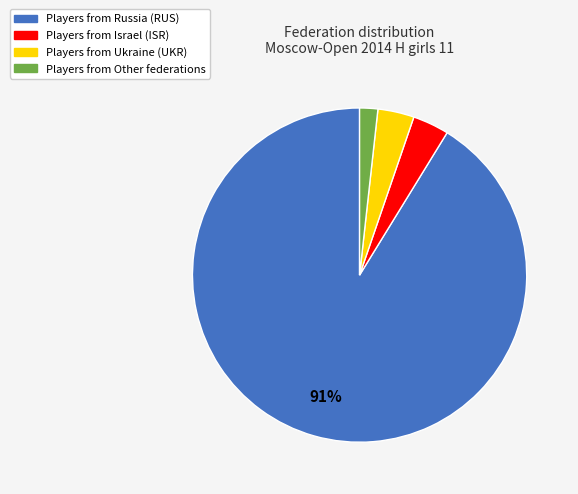

Count the number of slices in the pie.

4